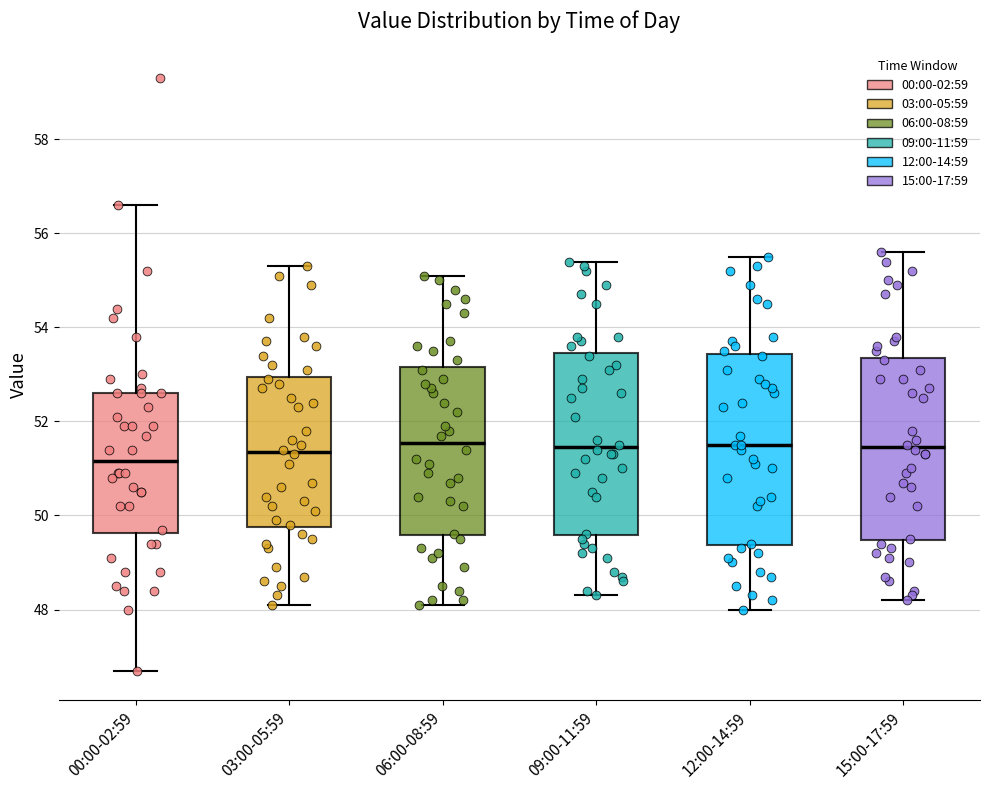

Where does the upper whisker of the box for 06:00-08:59 end on the y-axis? The values are not printed on the chart, so give them approximately, as read against the axis.

55.2